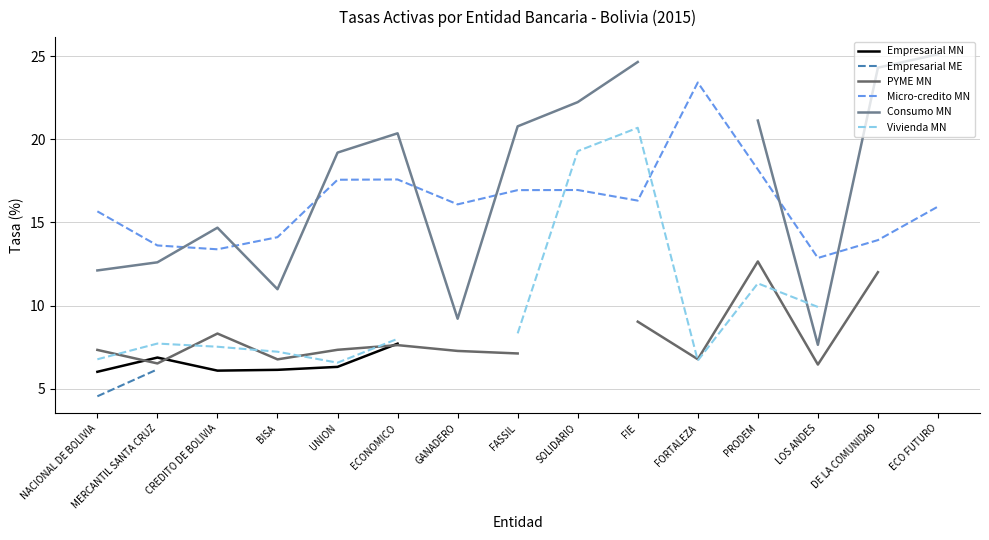

List the labels in order of Micro-credito MN value, largest first.

FORTALEZA, PRODEM, ECONOMICO, UNION, SOLIDARIO, FASSIL, FIE, GANADERO, ECO FUTURO, NACIONAL DE BOLIVIA, BISA, DE LA COMUNIDAD, MERCANTIL SANTA CRUZ, CREDITO DE BOLIVIA, LOS ANDES